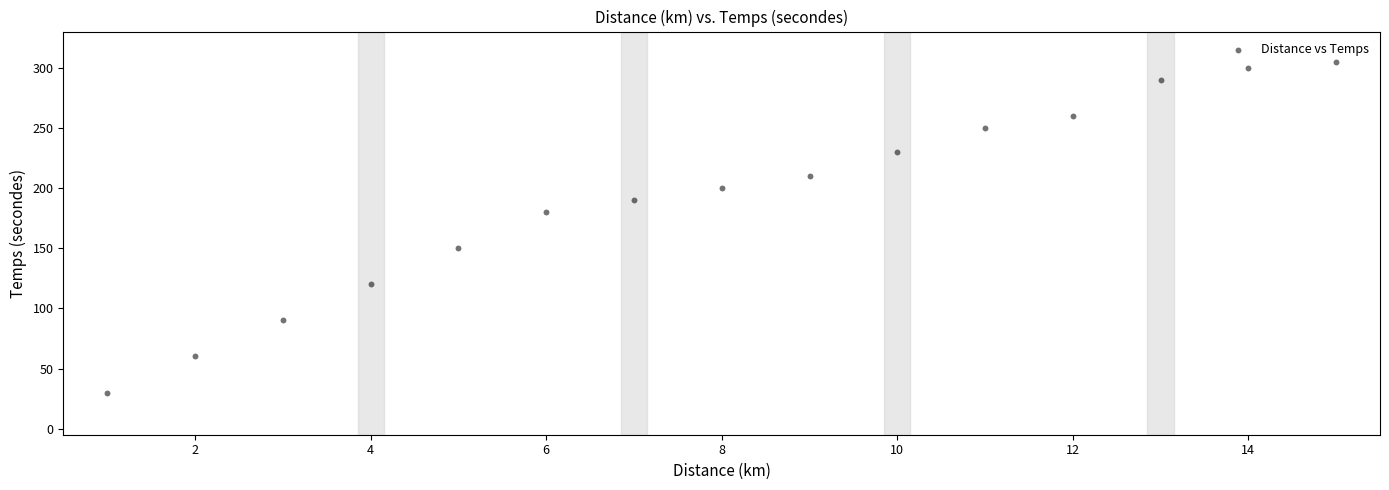

What is the range of X values (max minus min)?

14